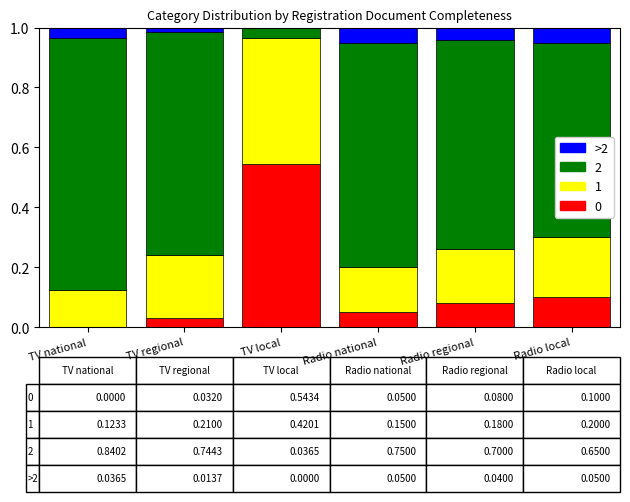

How many categories are shown in the chart?

6